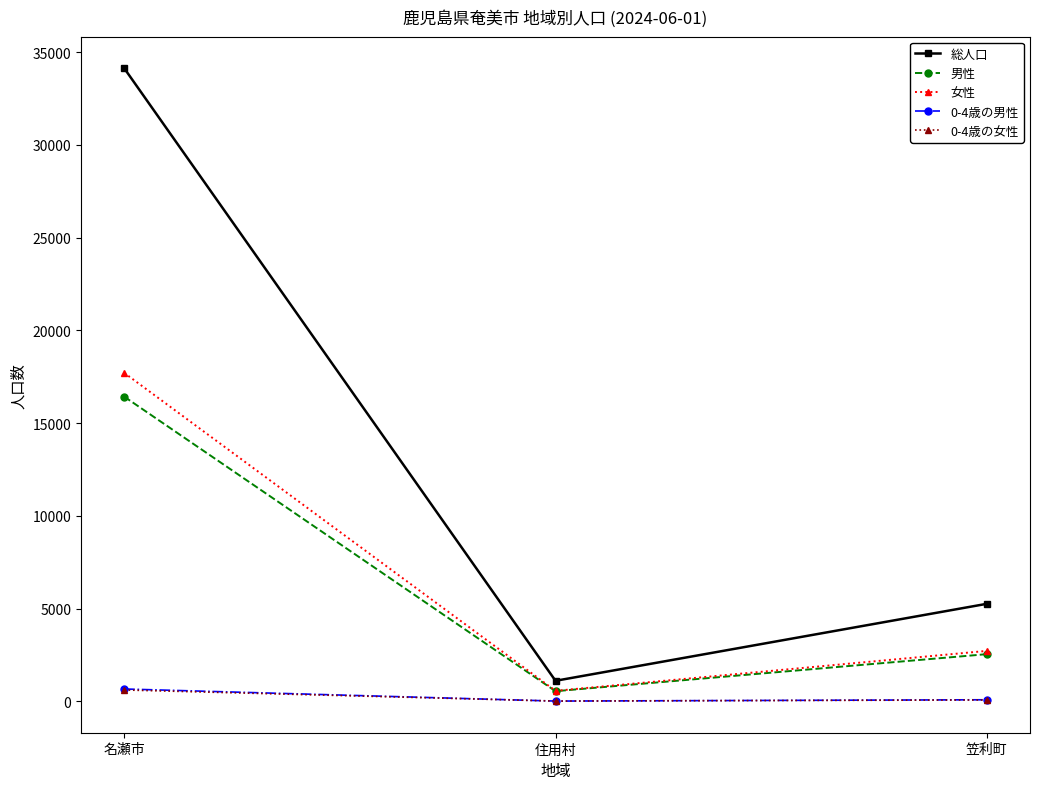

List the labels in order of 女性 value, largest first.

名瀬市, 笠利町, 住用村